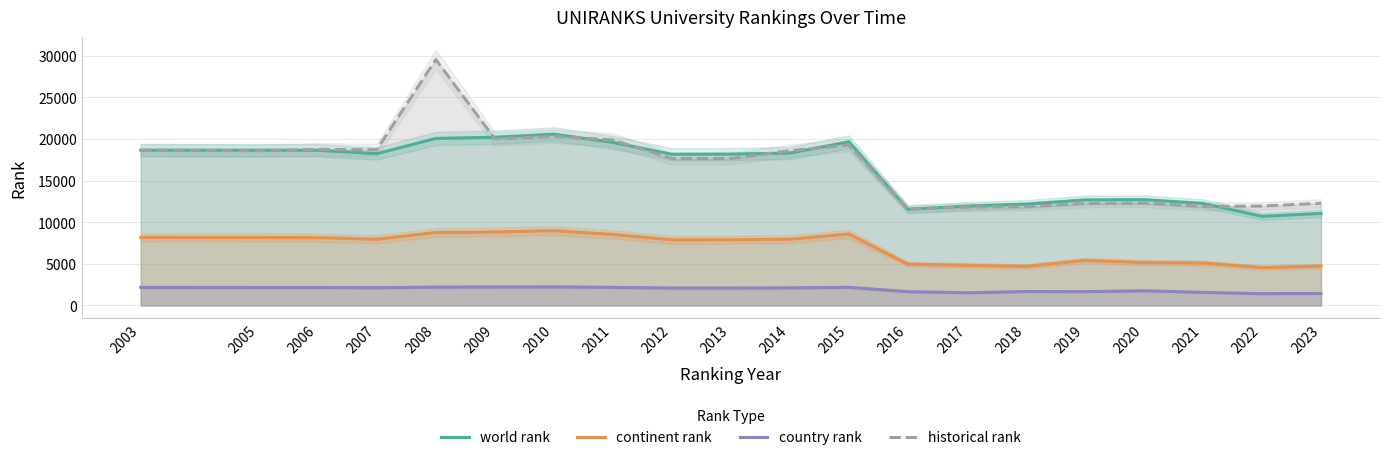

How many lines are shown in the chart?

4